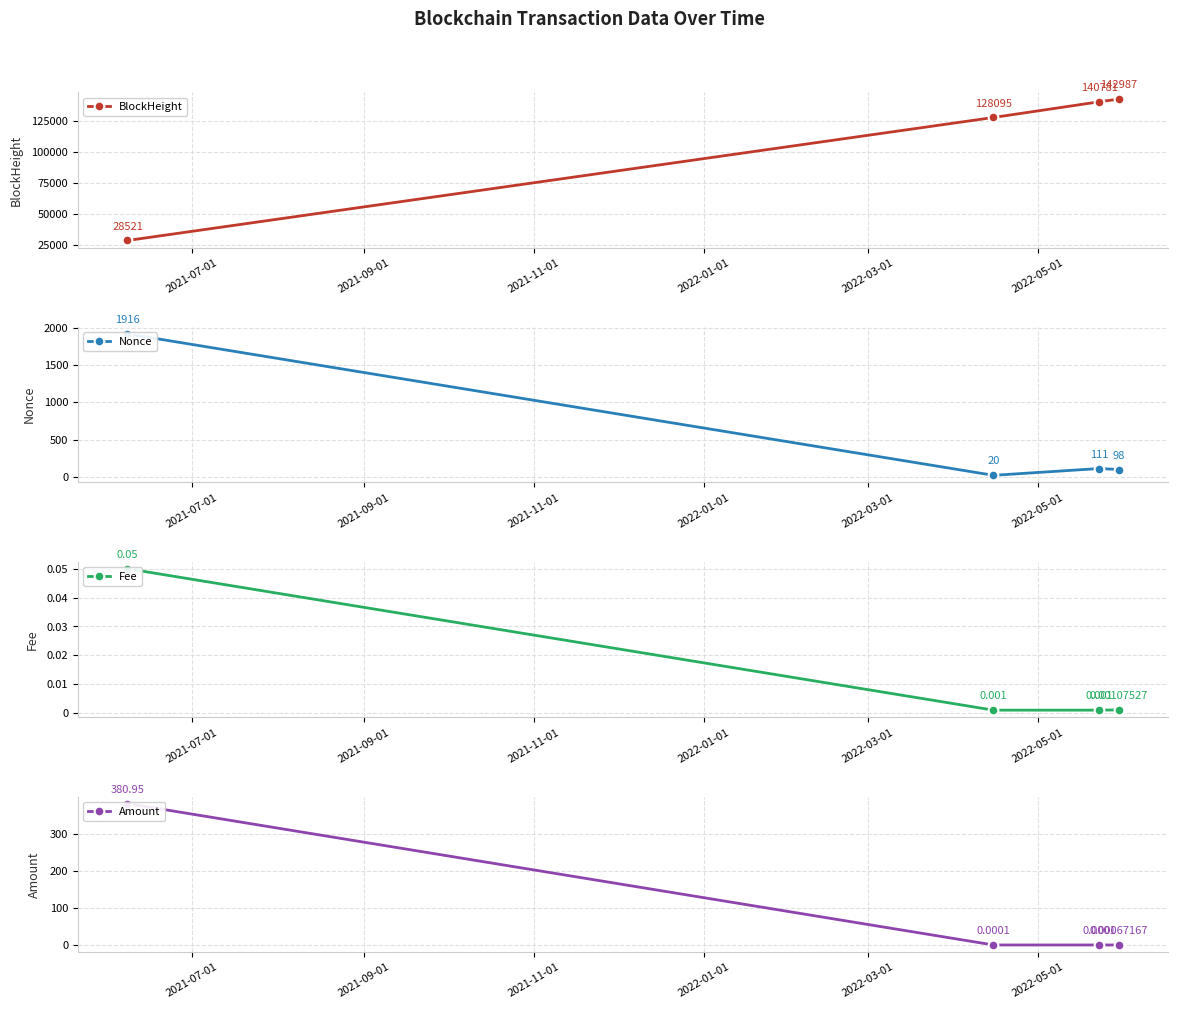

In Nonce, how many points are higher than both neighbors (excluding endpoints)?

1